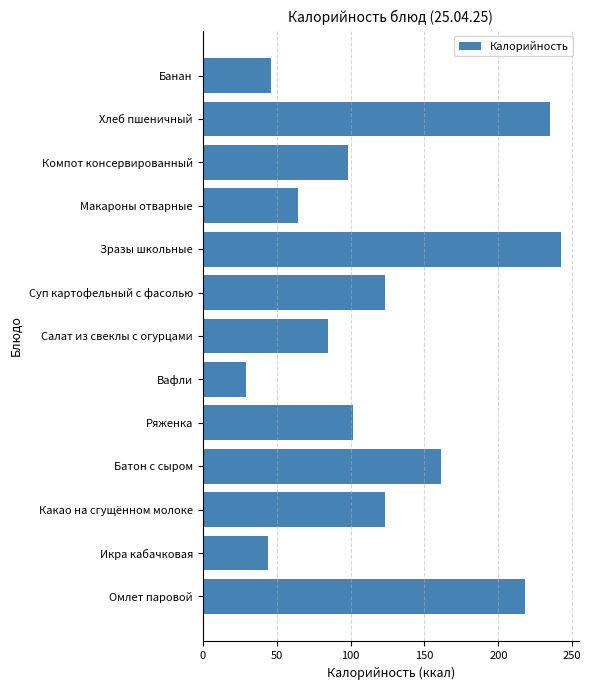

How many data points are less than 102?

6